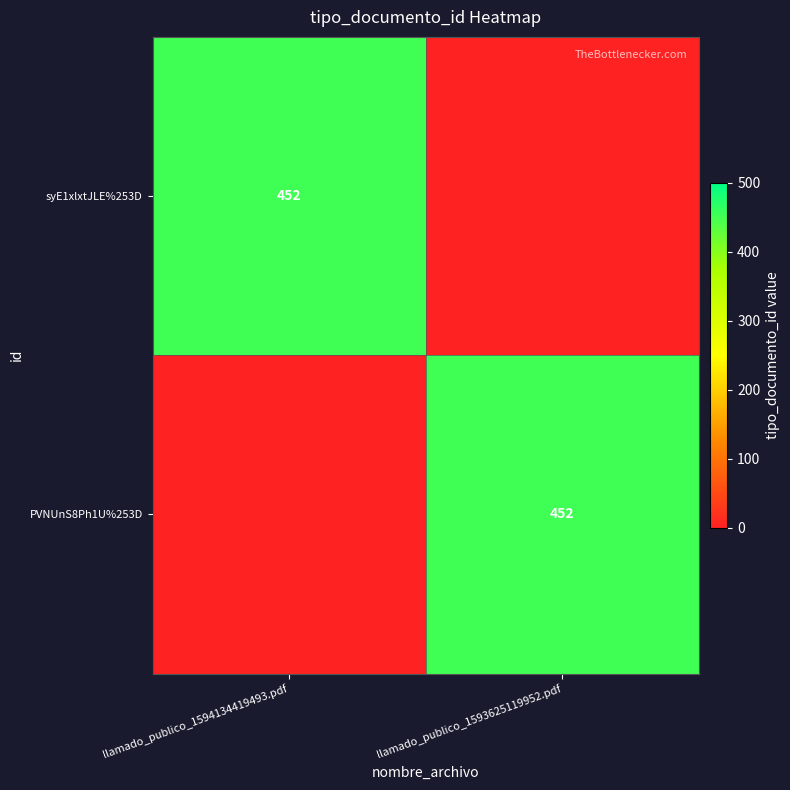

Is it true that PVNUnS8Ph1U%253D equals 189 at llamado_publico_1593625119952.pdf?

False